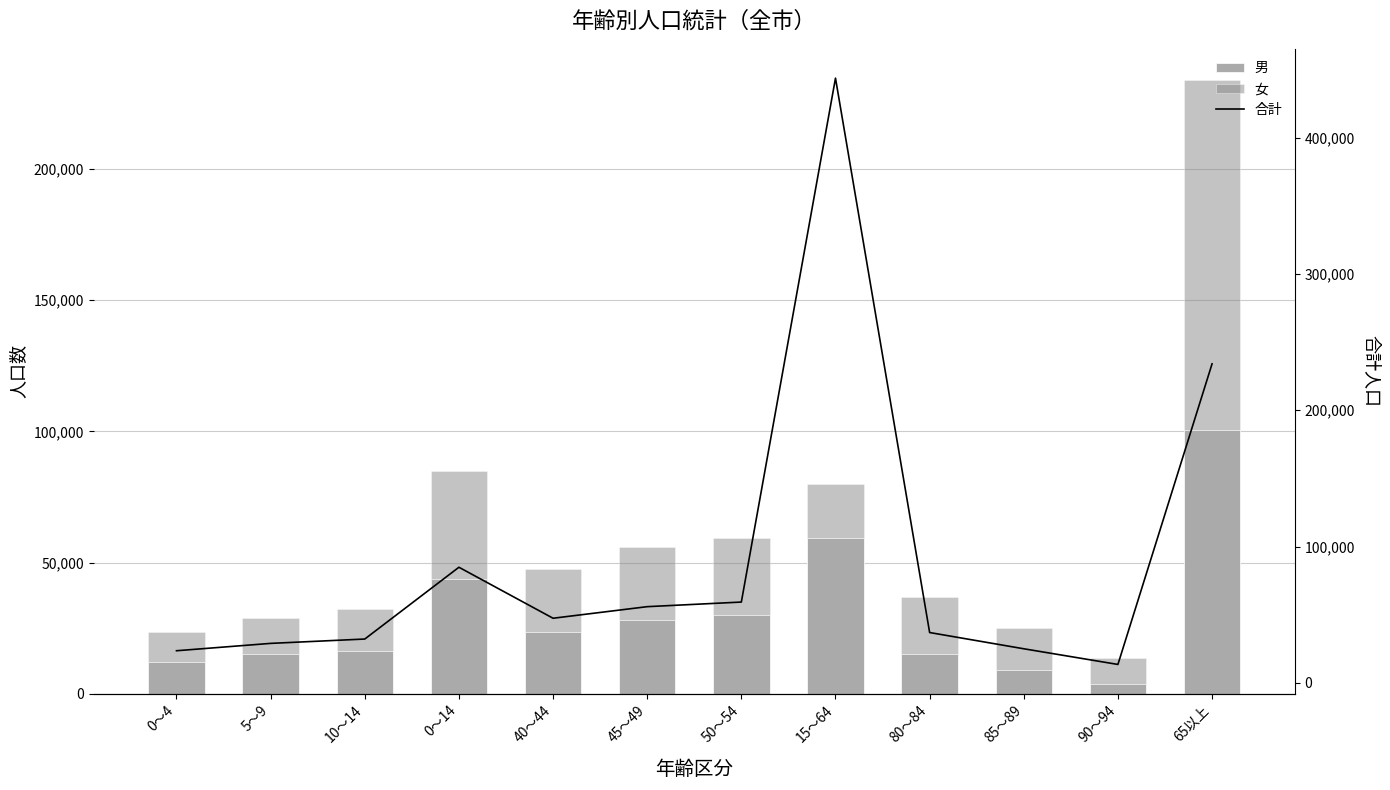

Where is 合計 nearest to the value 228573?

65以上